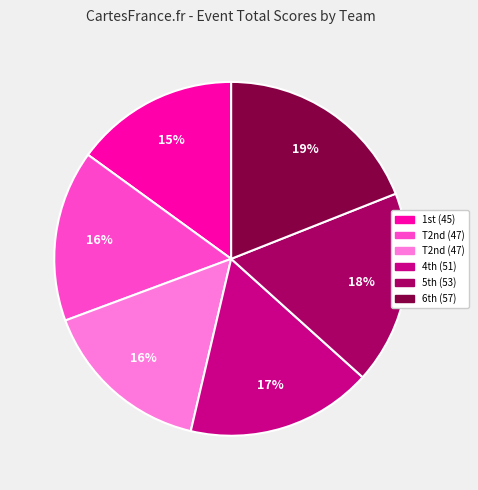

How many segments does this pie chart have?

6